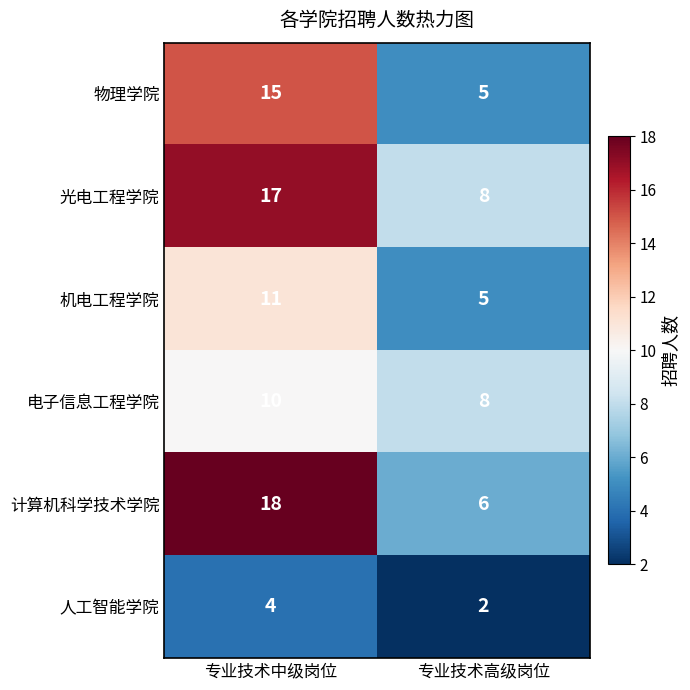

Which series has the largest range (max minus min)?

计算机科学技术学院